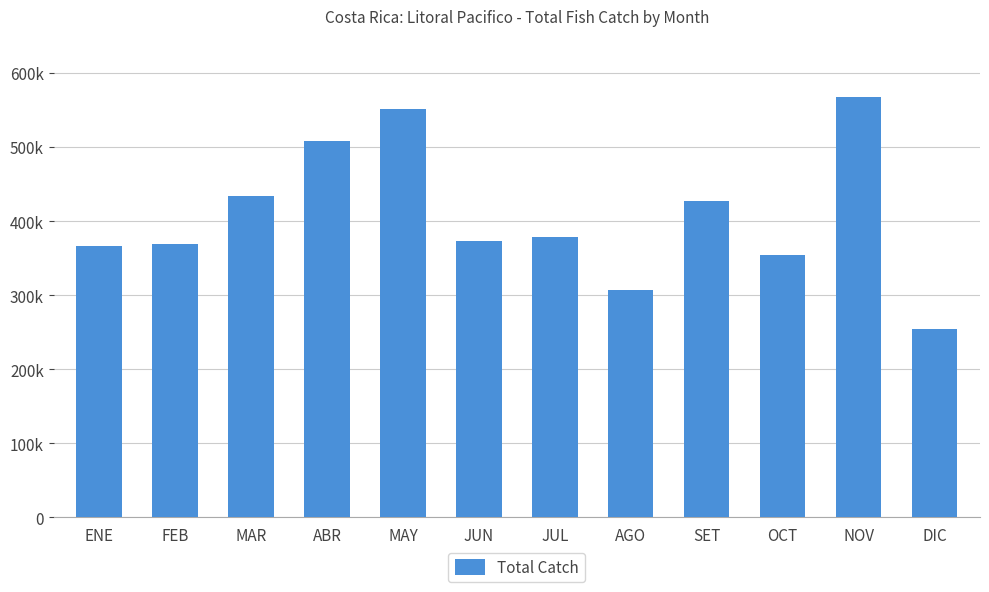

Rank the categories by value from lowest to highest.

DIC, AGO, OCT, ENE, FEB, JUN, JUL, SET, MAR, ABR, MAY, NOV